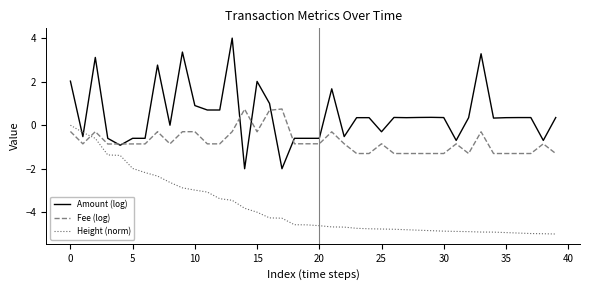

What is the maximum value for Fee (log)?

0.7